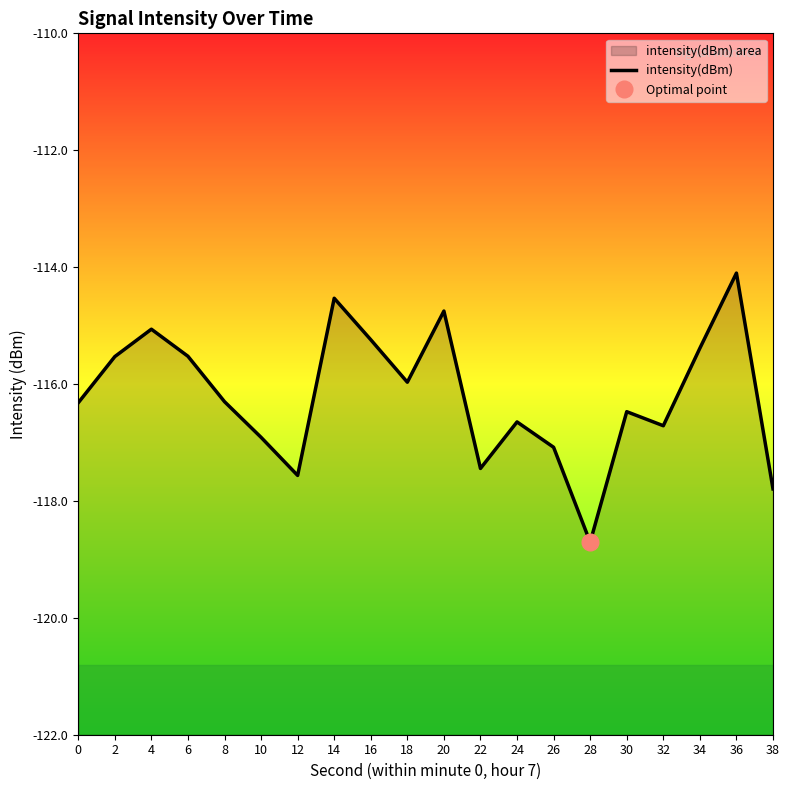

The chart shows a value of -115.2 at 16. True or false?

True